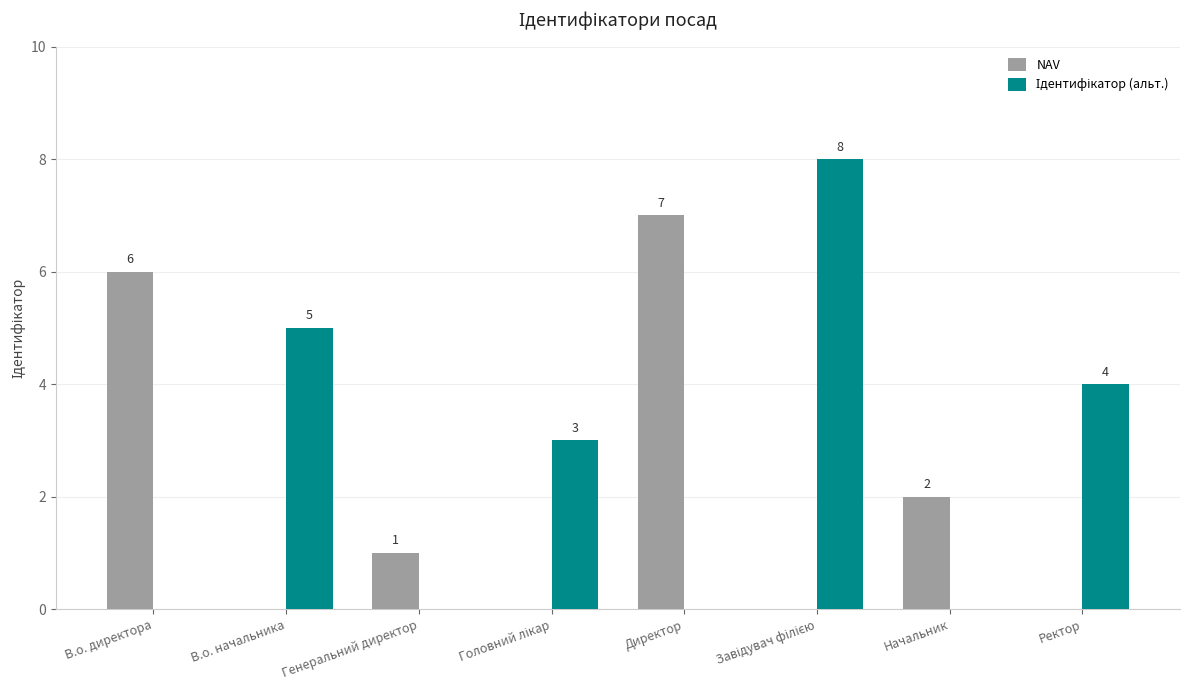

How many NAV values are between 0 and 6?

7